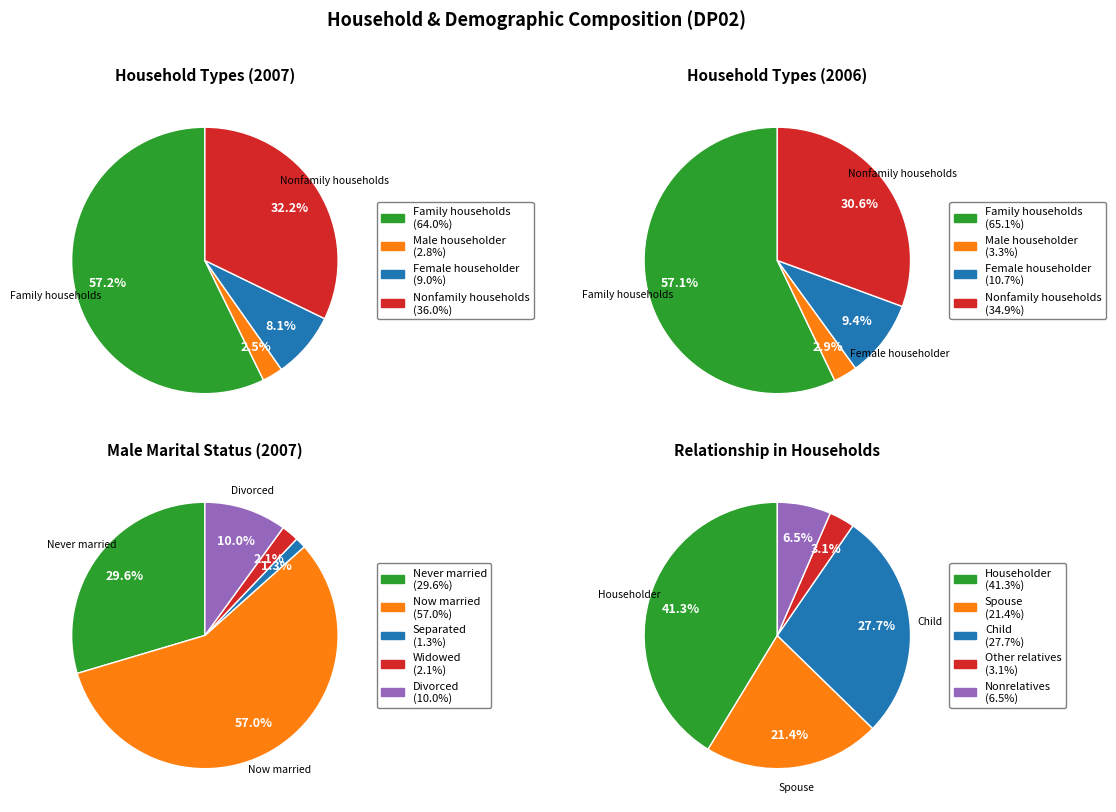

How many slices are in this pie chart?

5